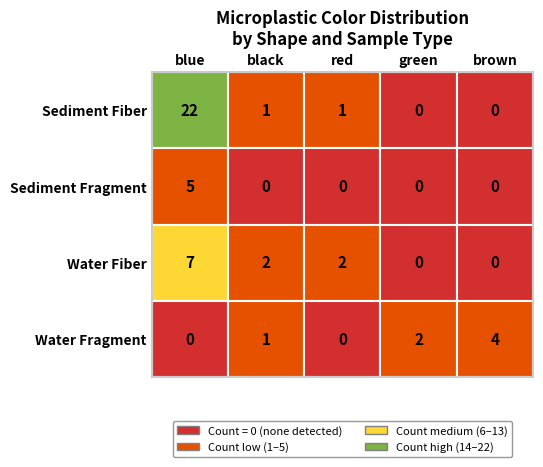

At which label does Fiber reach its minimum?

green